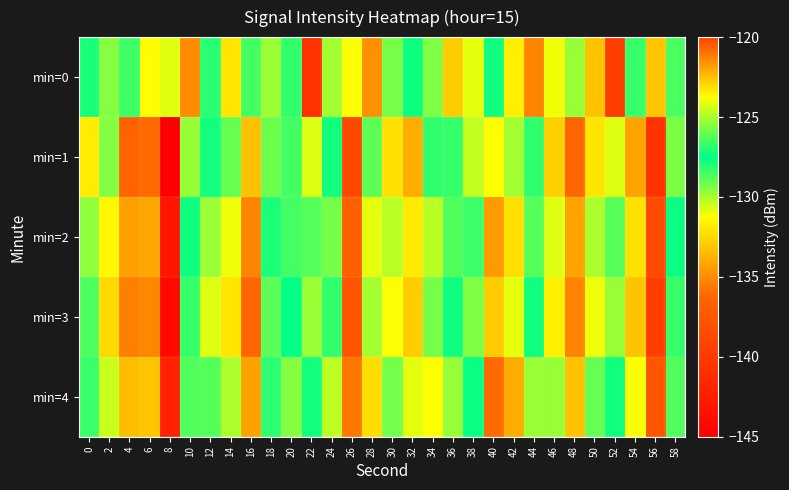

Reading left to right, what are all the values shown in this chart?

min=0: 0=-127.1	2=-129.4	4=-128.4	6=-131.3	8=-124.2	10=-135.0	12=-126.9	14=-132.1	16=-128.5	18=-129.8	20=-126.8	22=-140.7	24=-125.1	26=-131.2	28=-134.9	30=-125.8	32=-127.3	34=-129.4	36=-122.8	38=-124.1	40=-127.2	42=-131.8	44=-135.3	46=-131.0	48=-129.7	50=-133.2	52=-139.6	54=-128.3	56=-133.1	58=-128.6
min=1: 0=-123.4	2=-129.5	4=-136.4	6=-136.1	8=-145.1	10=-125.3	12=-127.8	14=-129.0	16=-133.3	18=-125.9	20=-128.5	22=-130.8	24=-127.8	26=-138.7	28=-126.1	30=-132.2	32=-133.9	34=-126.8	36=-128.3	38=-130.4	40=-123.8	42=-125.1	44=-128.2	46=-132.8	48=-136.3	50=-132.0	52=-130.7	54=-134.2	56=-140.6	58=-129.3
min=2: 0=-125.4	2=-131.5	4=-134.4	6=-134.1	8=-143.1	10=-127.3	12=-129.8	14=-131.0	16=-135.3	18=-127.9	20=-126.5	22=-128.8	24=-125.8	26=-136.7	28=-124.1	30=-130.2	32=-131.9	34=-124.8	36=-126.3	38=-128.4	40=-121.8	42=-123.1	44=-126.2	46=-130.8	48=-134.3	50=-130.0	52=-128.7	54=-132.2	56=-138.6	58=-127.3
min=3: 0=-126.4	2=-132.5	4=-135.4	6=-135.1	8=-144.1	10=-128.3	12=-130.8	14=-132.0	16=-136.3	18=-128.9	20=-127.5	22=-129.8	24=-126.8	26=-137.7	28=-125.1	30=-131.2	32=-132.9	34=-125.8	36=-127.3	38=-129.4	40=-122.8	42=-124.1	44=-127.2	46=-131.8	48=-135.3	50=-131.0	52=-129.7	54=-133.2	56=-139.6	58=-128.3
min=4: 0=-128.4	2=-130.5	4=-133.4	6=-133.1	8=-142.1	10=-126.3	12=-128.8	14=-130.0	16=-134.3	18=-126.9	20=-125.5	22=-127.8	24=-124.8	26=-135.7	28=-123.1	30=-129.2	32=-130.9	34=-123.8	36=-125.3	38=-127.4	40=-120.8	42=-122.1	44=-125.2	46=-129.8	48=-133.3	50=-129.0	52=-127.7	54=-131.2	56=-137.6	58=-126.3